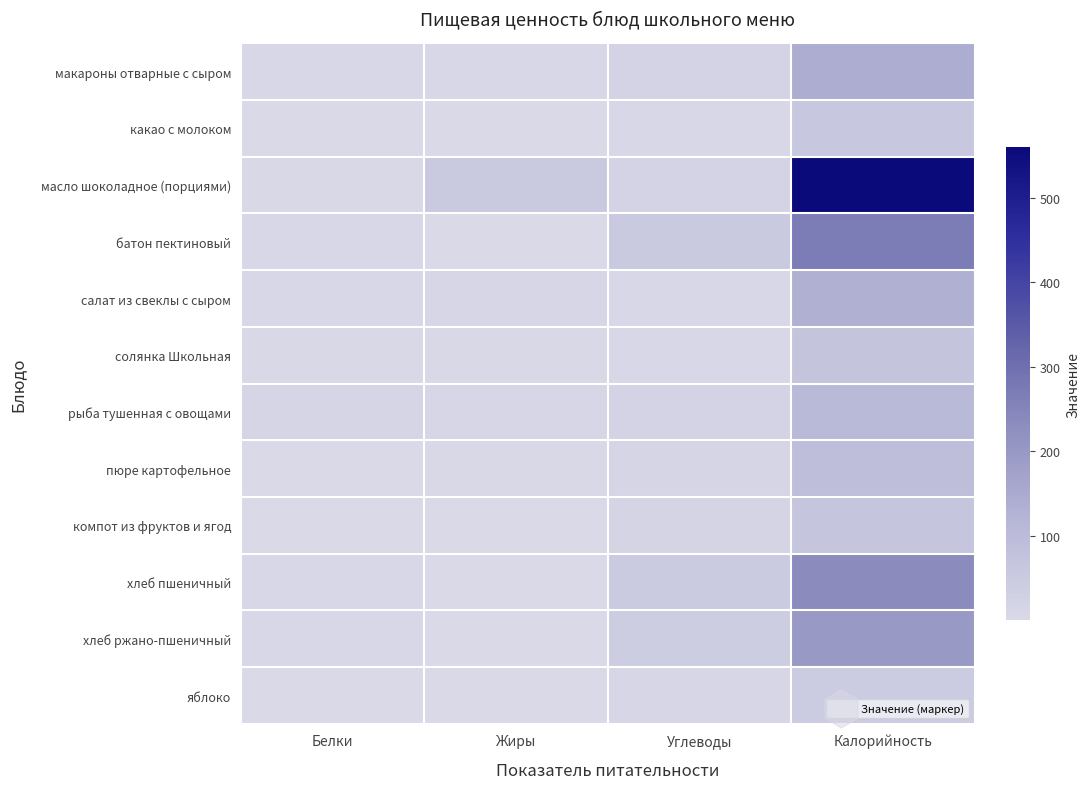

Reading left to right, what are all the values shown in this chart?

макароны отварные с сыром: Белки=5.3	Жиры=4.8	Углеводы=19.1	Калорийность=140.4
какао с молоком: Белки=2.0	Жиры=1.8	Углеводы=8.8	Калорийность=59.3
масло шоколадное (порциями): Белки=2.5	Жиры=53.0	Углеводы=18.9	Калорийность=560.0
батон пектиновый: Белки=8.0	Жиры=0.2	Углеводы=53.0	Калорийность=270.0
салат из свеклы с сыром: Белки=4.7	Жиры=9.5	Углеводы=7.1	Калорийность=132.8
солянка Школьная: Белки=3.5	Жиры=3.3	Углеводы=7.5	Калорийность=71.9
рыба тушенная с овощами: Белки=14.2	Жиры=9.9	Углеводы=17.8	Калорийность=105.6
пюре картофельное: Белки=2.0	Жиры=3.2	Углеводы=13.6	Калорийность=91.5
компот из фруктов и ягод: Белки=0.1	Жиры=0.1	Углеводы=16.4	Калорийность=66.8
хлеб пшеничный: Белки=7.7	Жиры=0.7	Углеводы=49.3	Калорийность=235.0
хлеб ржано-пшеничный: Белки=6.5	Жиры=1.3	Углеводы=39.5	Калорийность=198.0
яблоко: Белки=0.4	Жиры=0.4	Углеводы=9.8	Калорийность=47.0